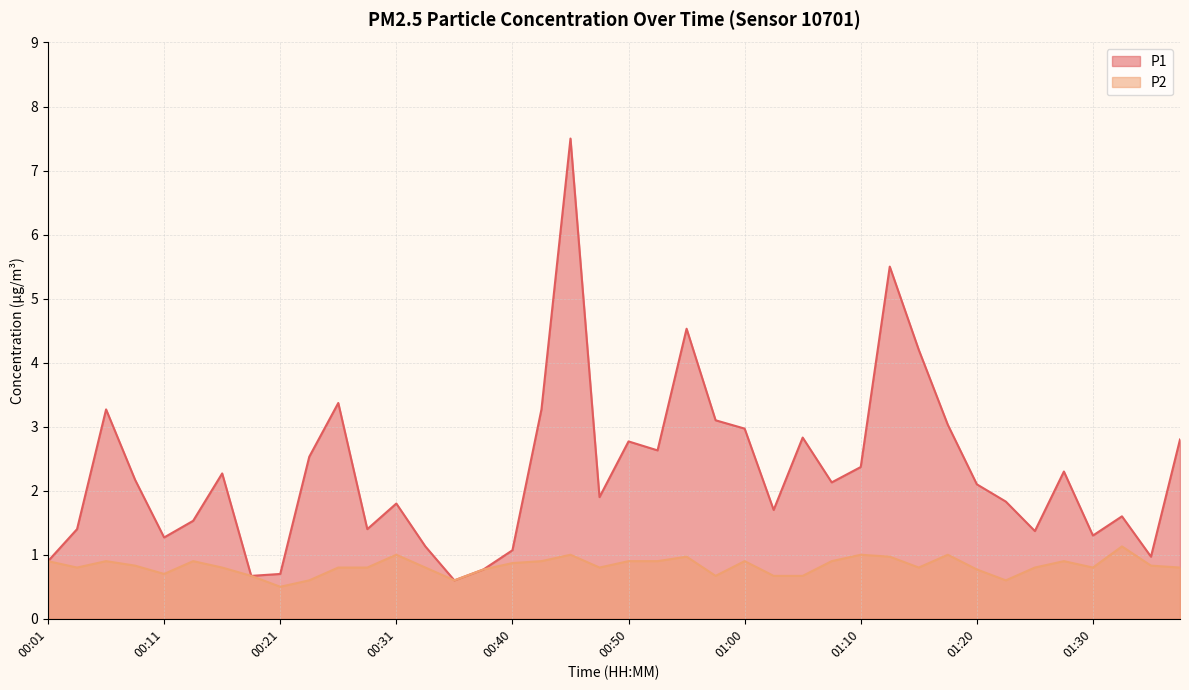

How many values in the P1 series exceed 2?

21